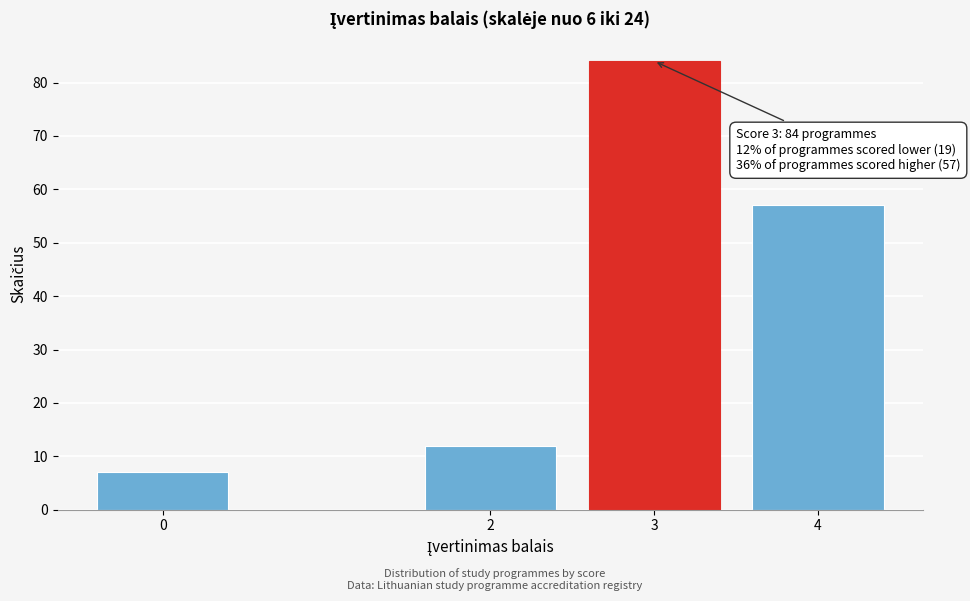

Reading left to right, transcribe all the data shown in this chart.

0=7	2=12	3=84	4=57